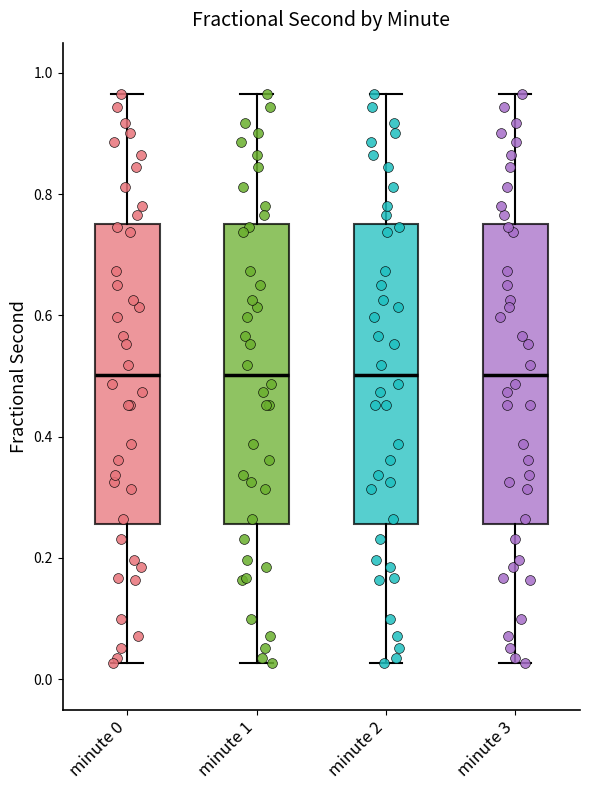

Where does the upper whisker of the box for minute 0 end on the y-axis? The values are not printed on the chart, so give them approximately, as read against the axis.

0.96